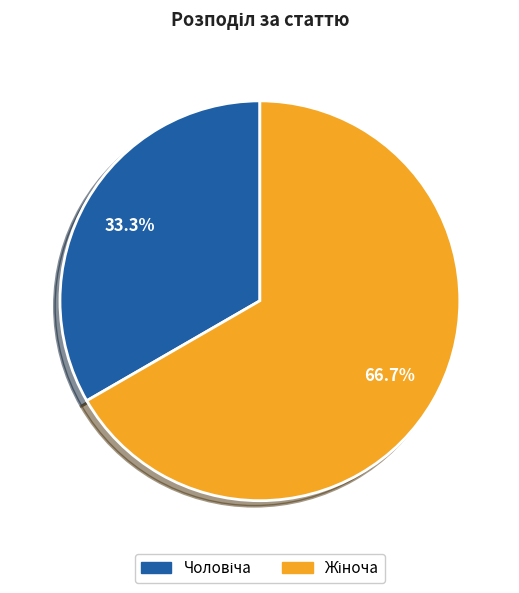

Count the number of slices in the pie.

2